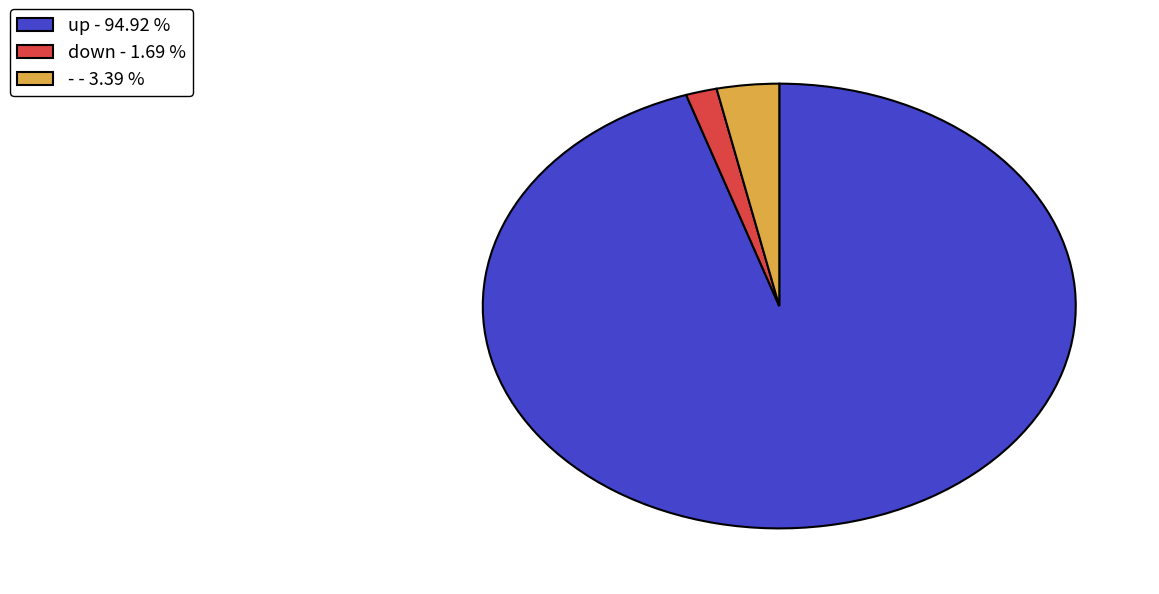

The up slice represents 82% of the pie. True or false?

False